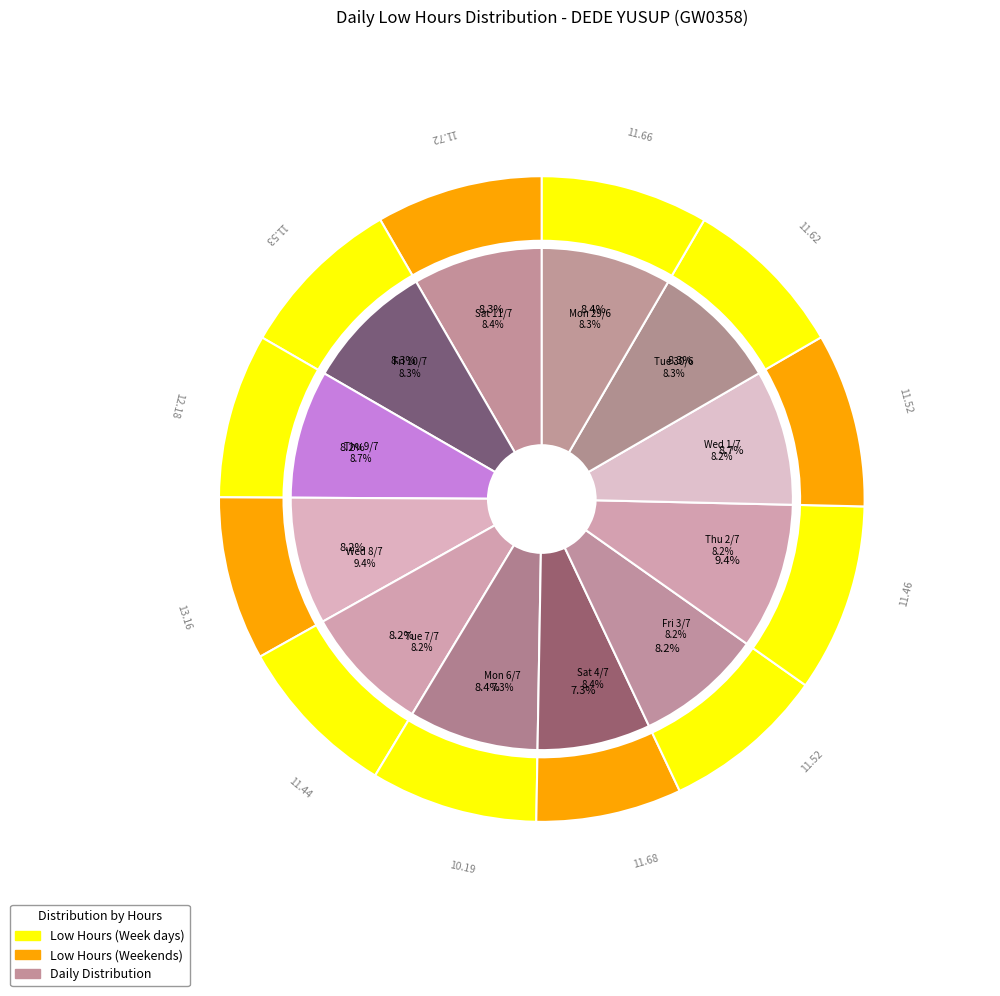

True or false: Fri 3/7 accounts for 1% of the total.

False